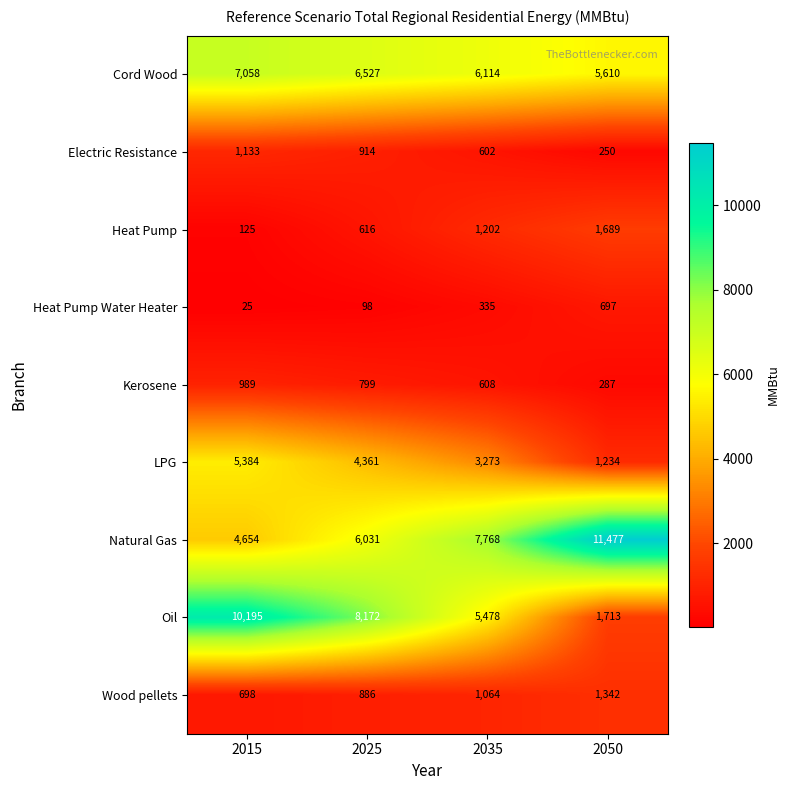

Where does the Electric Resistance series first go above 914?

2015